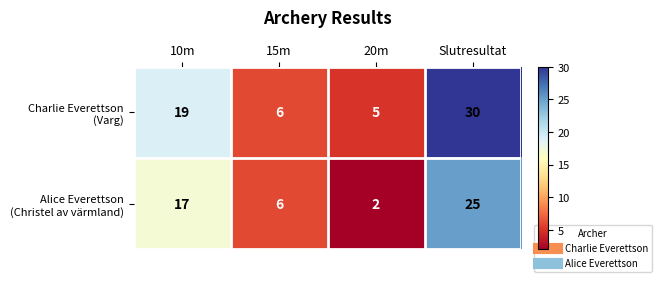

Which label corresponds to the smallest value in the chart?

20m